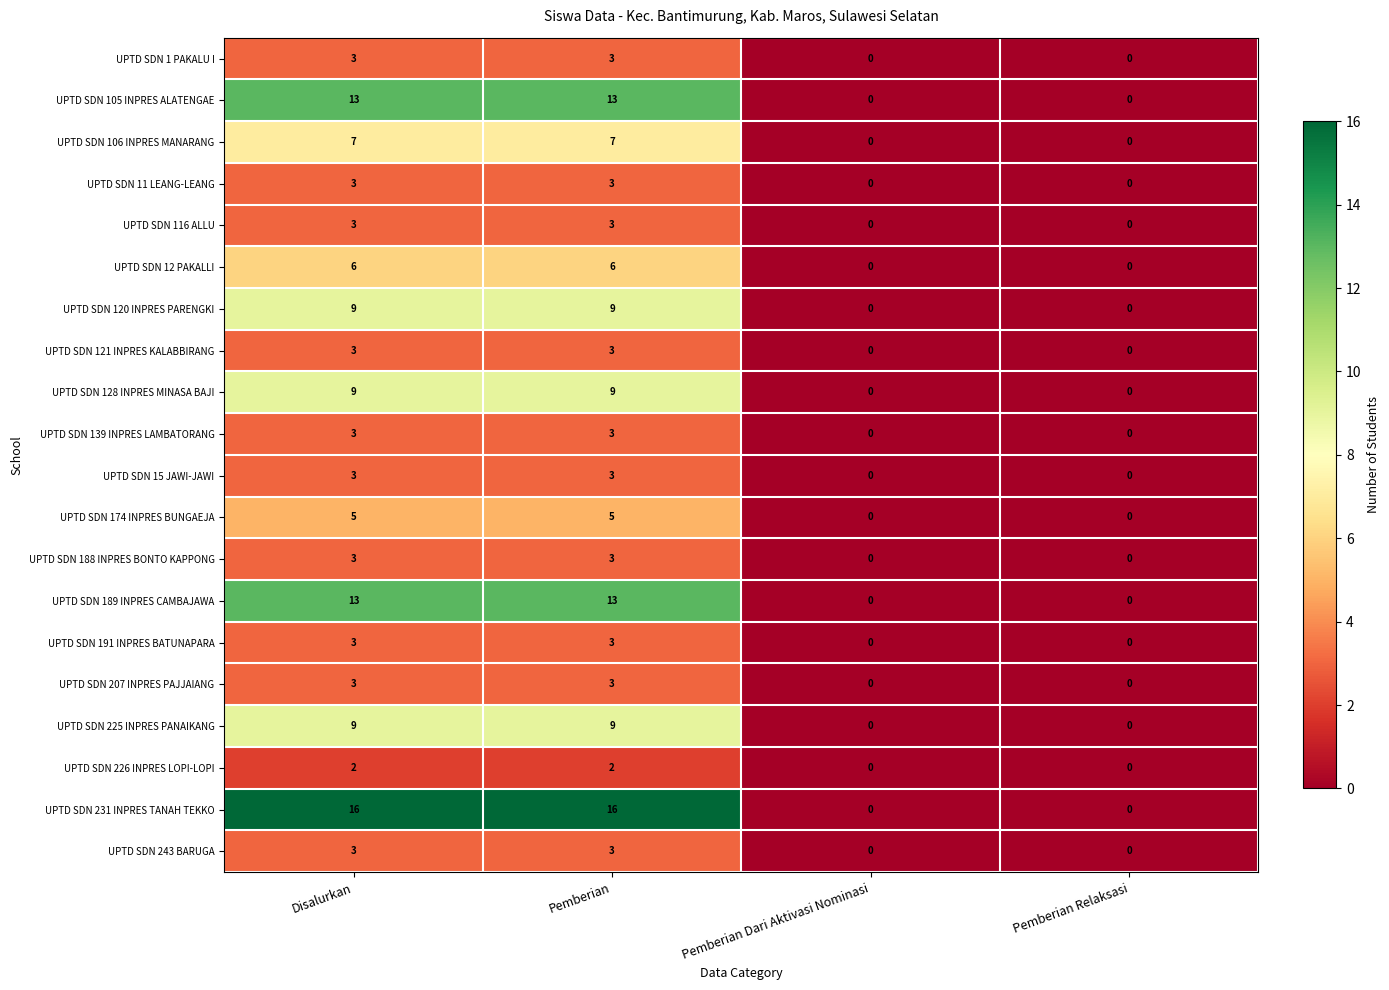

Is it true that UPTD SDN 207 INPRES PAJJAIANG equals 5 at Disalurkan?

False